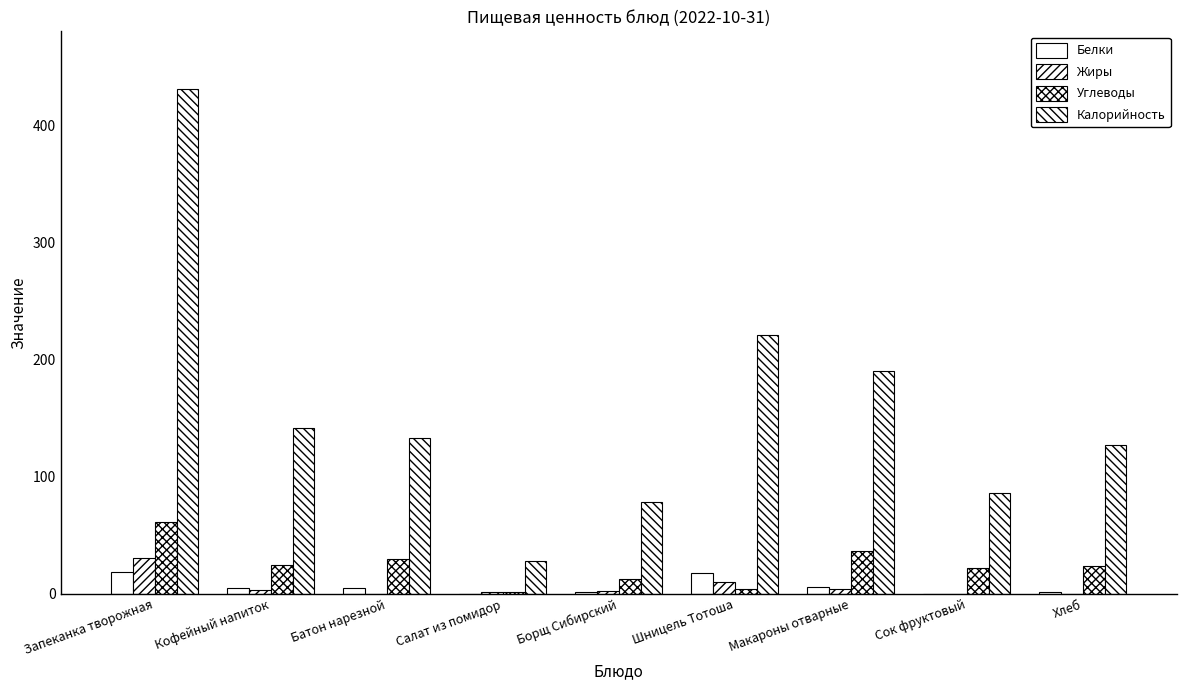

At Сок фруктовый, list the series in order from largest to smallest.

Калорийность, Углеводы, Белки, Жиры